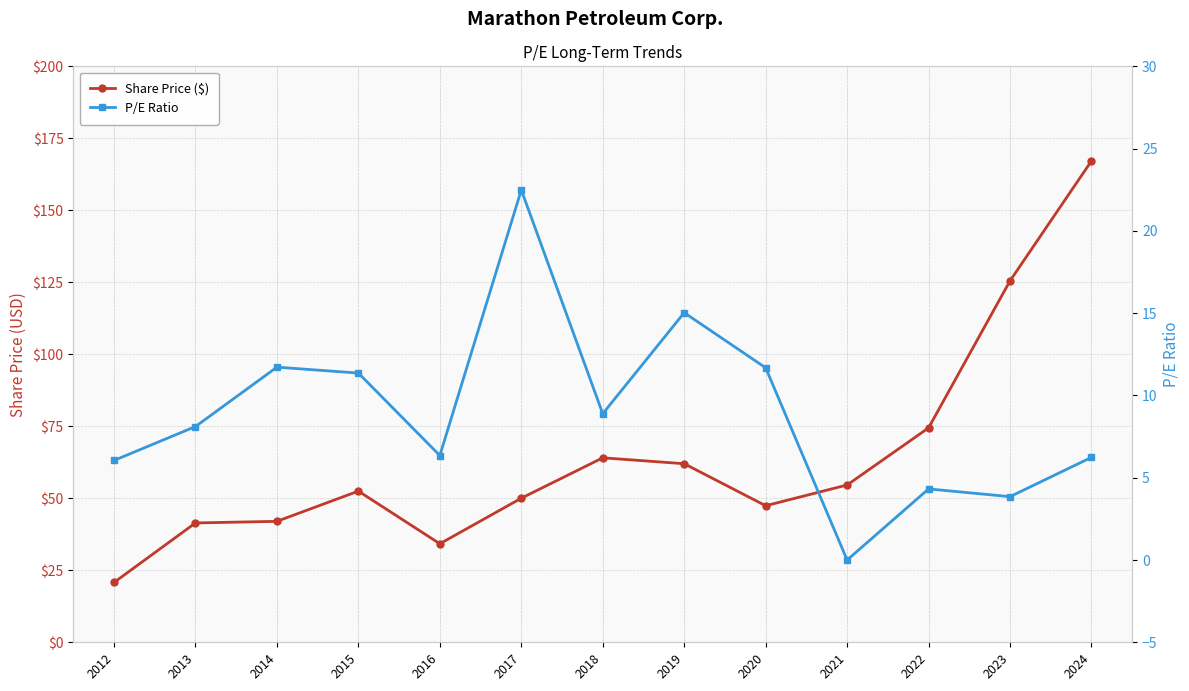

Between 2014 and 2024, which series saw the biggest shift?

Share Price ($)